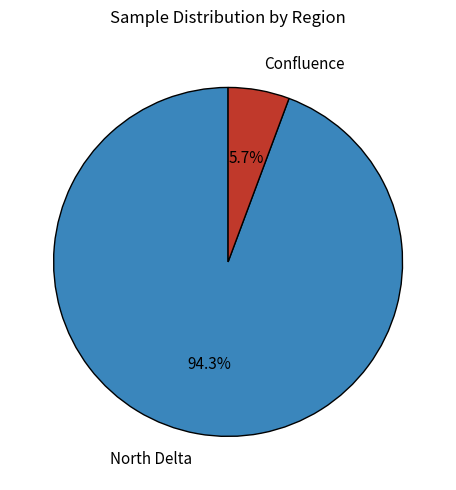

Is the sum of Confluence and North Delta greater than half?

Yes